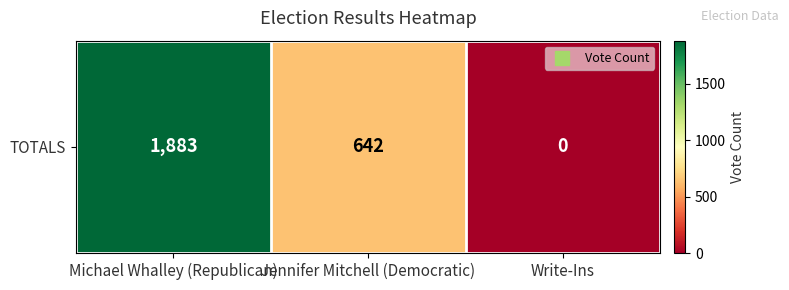

At which label does the data first exceed 642?

Michael Whalley (Republican)